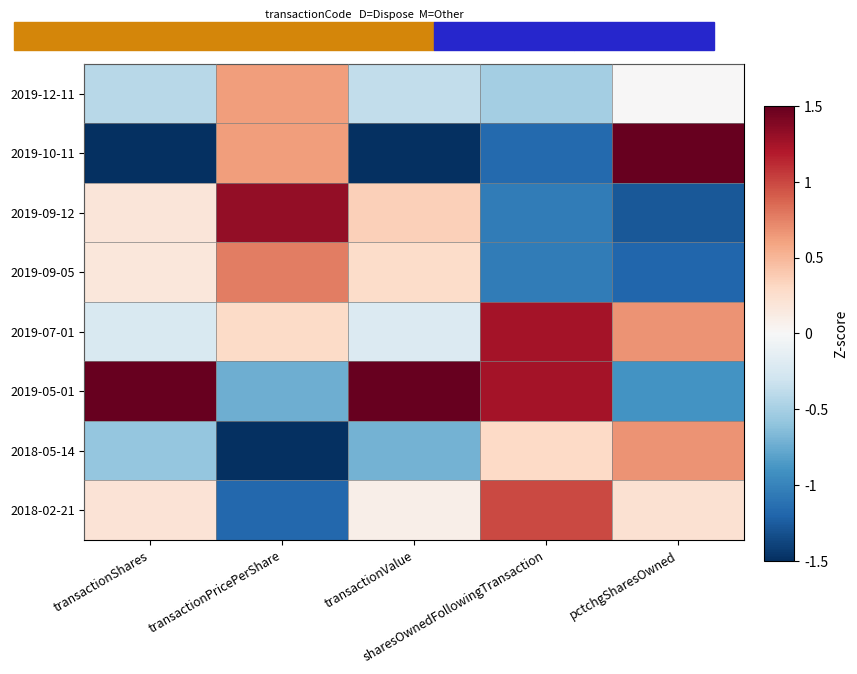

Reading left to right, extract all data points from this chart.

2019-12-11: transactionShares=-0.4	transactionPricePerShare=0.6	transactionValue=-0.4	sharesOwnedFollowingTransaction=-0.5	pctchgSharesOwned=0.0
2019-10-11: transactionShares=-1.5	transactionPricePerShare=0.6	transactionValue=-1.5	sharesOwnedFollowingTransaction=-1.2	pctchgSharesOwned=1.5
2019-09-12: transactionShares=0.2	transactionPricePerShare=1.3	transactionValue=0.4	sharesOwnedFollowingTransaction=-1.1	pctchgSharesOwned=-1.3
2019-09-05: transactionShares=0.2	transactionPricePerShare=0.8	transactionValue=0.3	sharesOwnedFollowingTransaction=-1.1	pctchgSharesOwned=-1.2
2019-07-01: transactionShares=-0.2	transactionPricePerShare=0.3	transactionValue=-0.2	sharesOwnedFollowingTransaction=1.2	pctchgSharesOwned=0.7
2019-05-01: transactionShares=1.5	transactionPricePerShare=-0.7	transactionValue=1.5	sharesOwnedFollowingTransaction=1.2	pctchgSharesOwned=-0.9
2018-05-14: transactionShares=-0.6	transactionPricePerShare=-1.5	transactionValue=-0.7	sharesOwnedFollowingTransaction=0.3	pctchgSharesOwned=0.7
2018-02-21: transactionShares=0.2	transactionPricePerShare=-1.2	transactionValue=0.1	sharesOwnedFollowingTransaction=1.0	pctchgSharesOwned=0.2